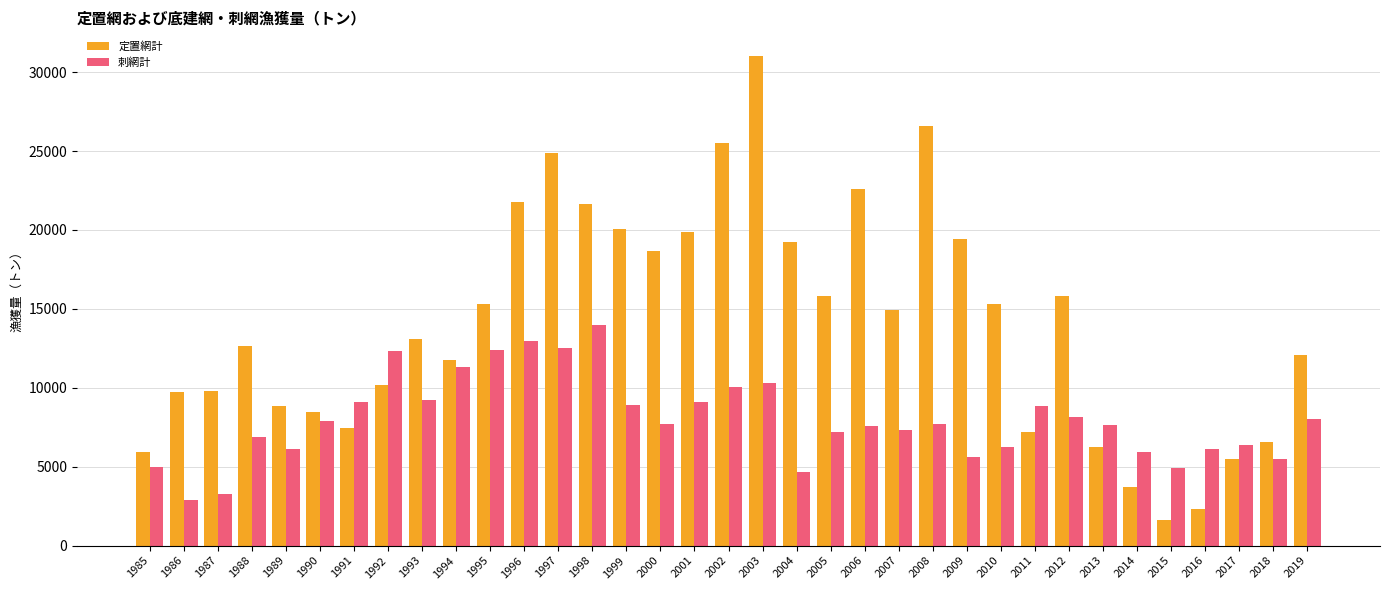

Are the bars grouped side by side (vs. stacked)?

Yes